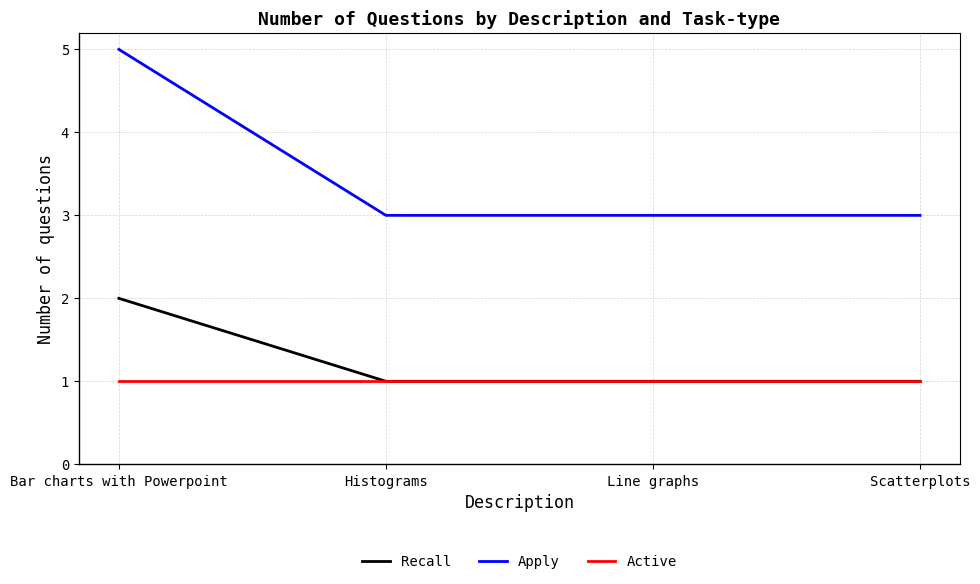

True or false: Apply and Active intersect in this chart.

False